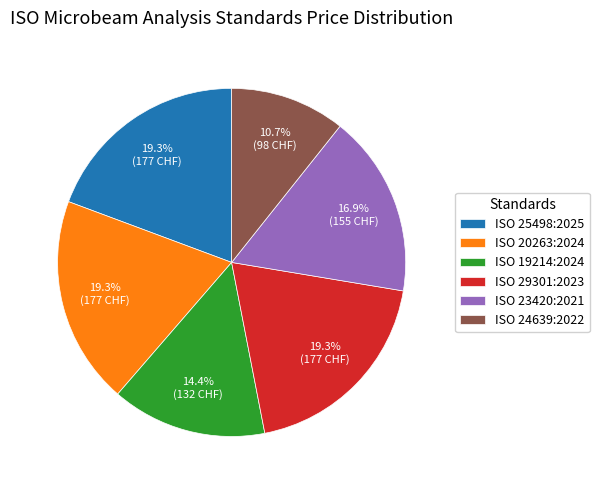

To the nearest percent, what is the combined percentage of ISO 25498:2025 and ISO 20263:2024?

39%